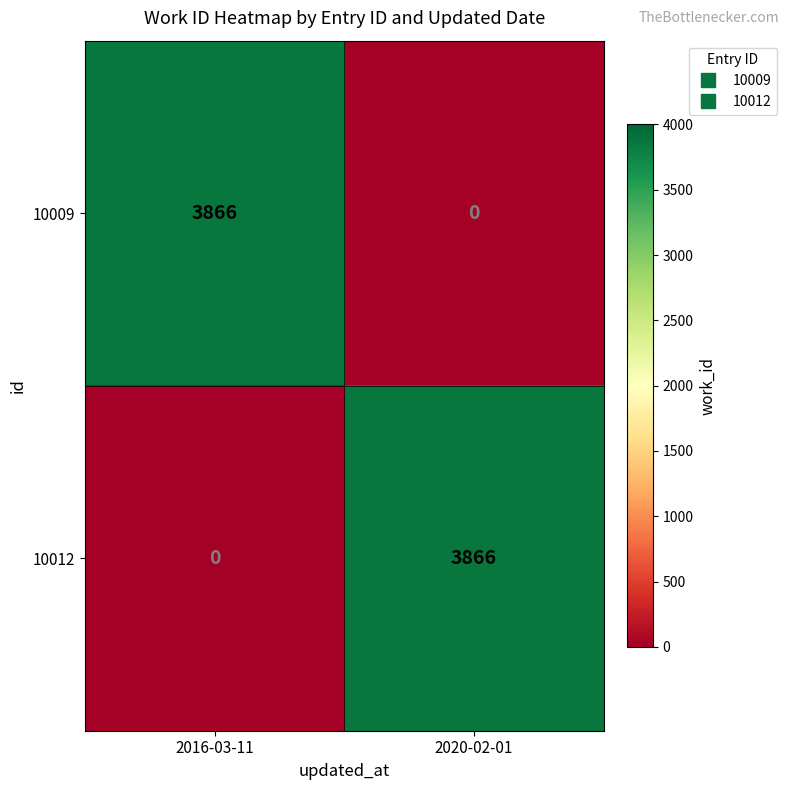

Rank the categories by 10009 value from highest to lowest.

2016-03-11, 2020-02-01